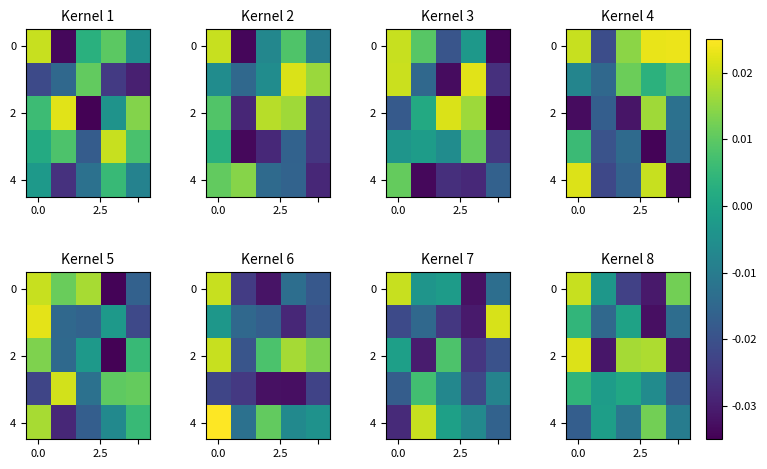

At how many categories does at least one series exceed 0?

4